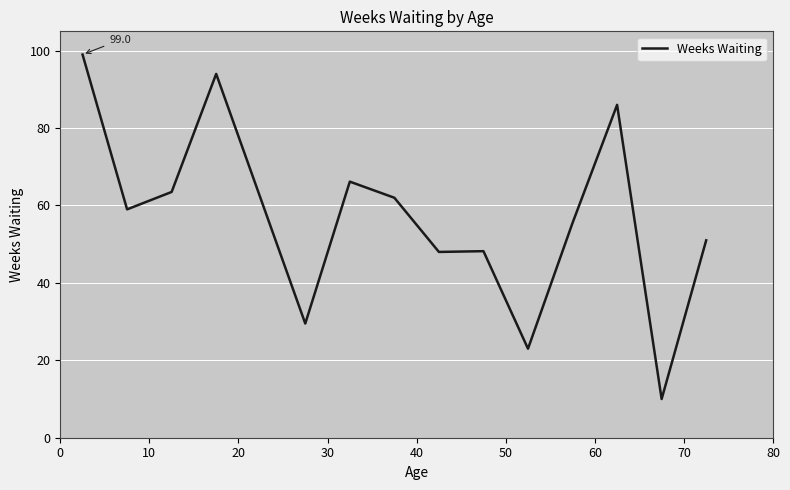

How many lines are shown in the chart?

1